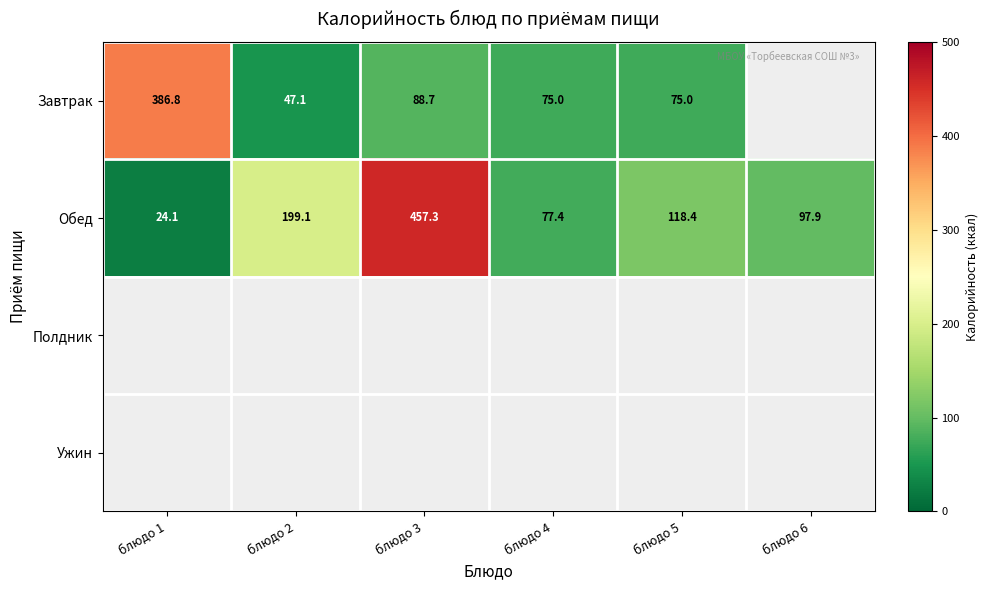

At how many categories does at least one series exceed 33?

6